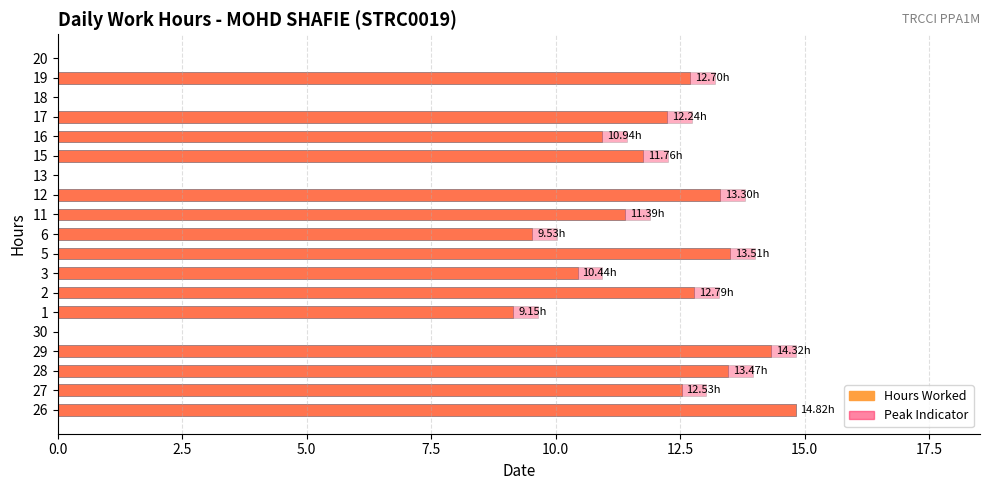

Which series has the widest spread of values?

Hours Worked